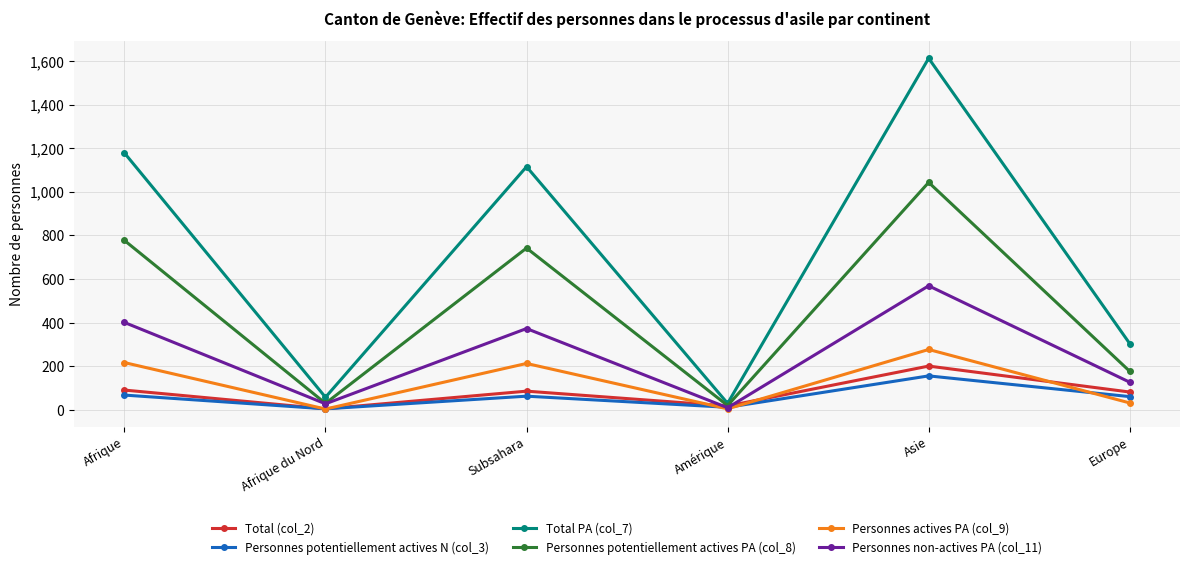

Is it true that Total PA (col_7) equals 304 at Europe?

True